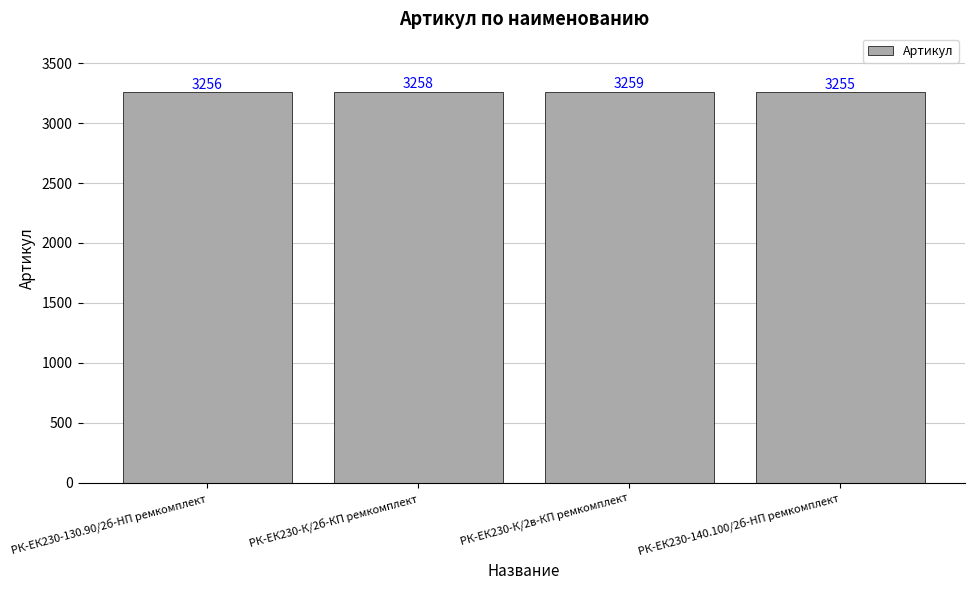

Reading right to left, what are all the values shown in this chart?

РК-ЕК230-140.100/2б-HП ремкомплект=3255	РК-ЕК230-К/2в-КП ремкомплект=3259	РК-ЕК230-К/2б-КП ремкомплект=3258	РК-ЕК230-130.90/2б-HП ремкомплект=3256